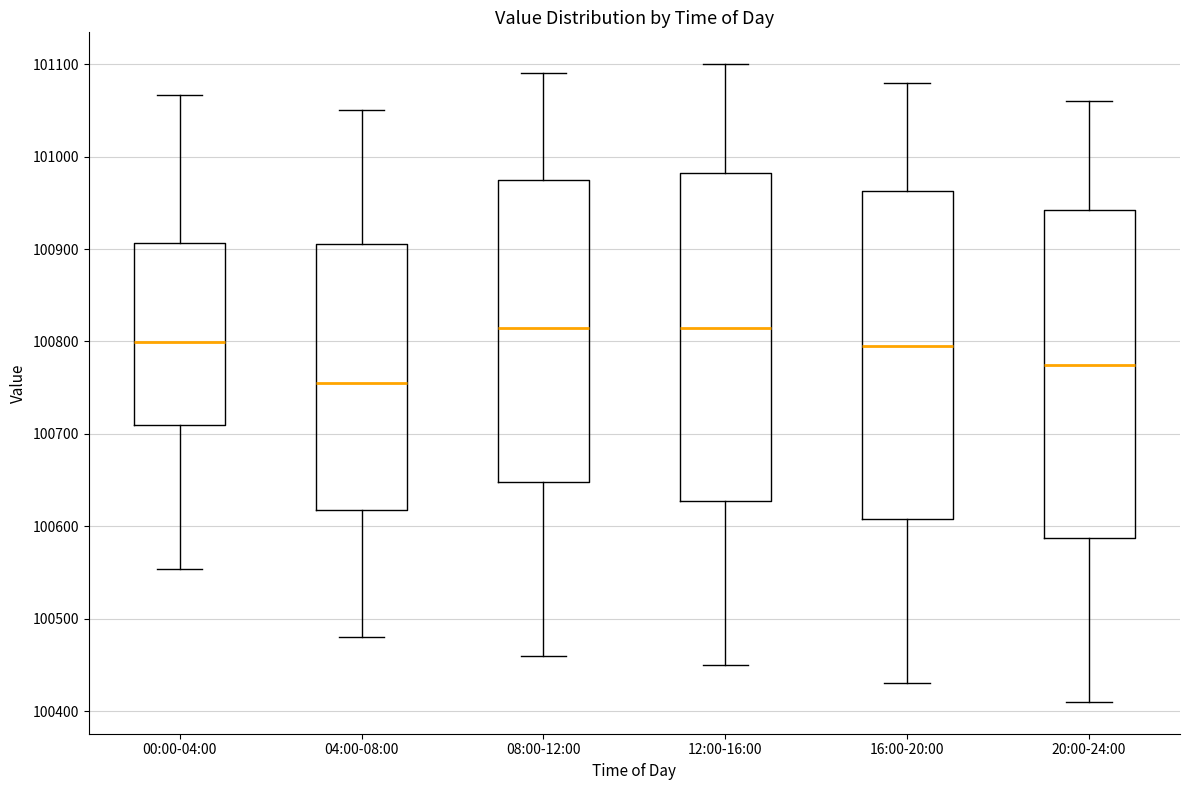

Where does the lower whisker of the box for 12:00-16:00 end on the y-axis? The values are not printed on the chart, so give them approximately, as read against the axis.

100450